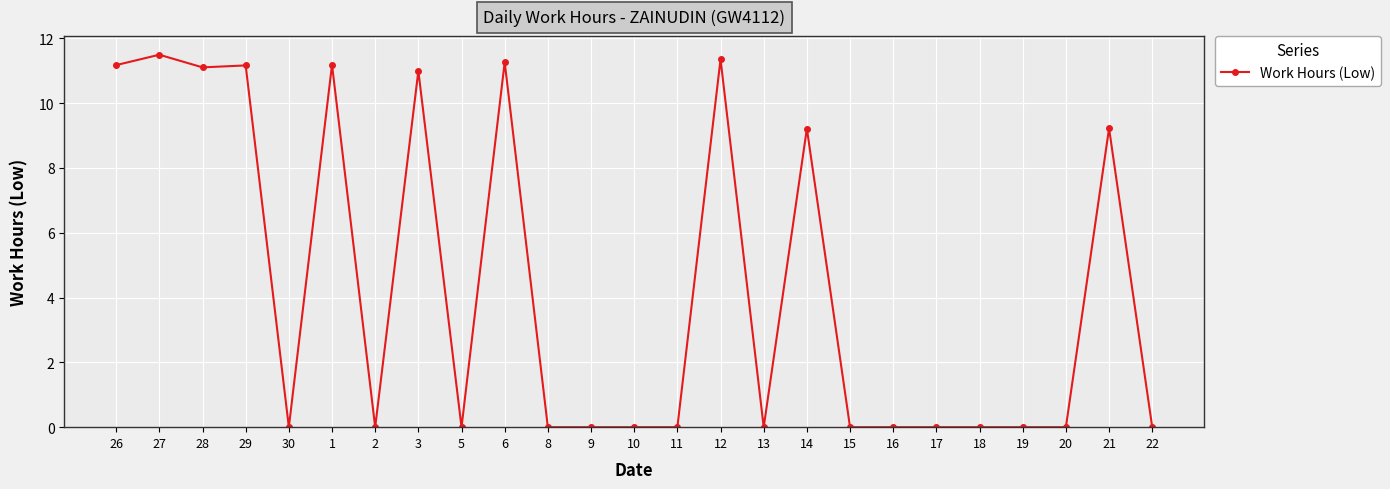

What is the difference between the values at 11 and 1?

11.2